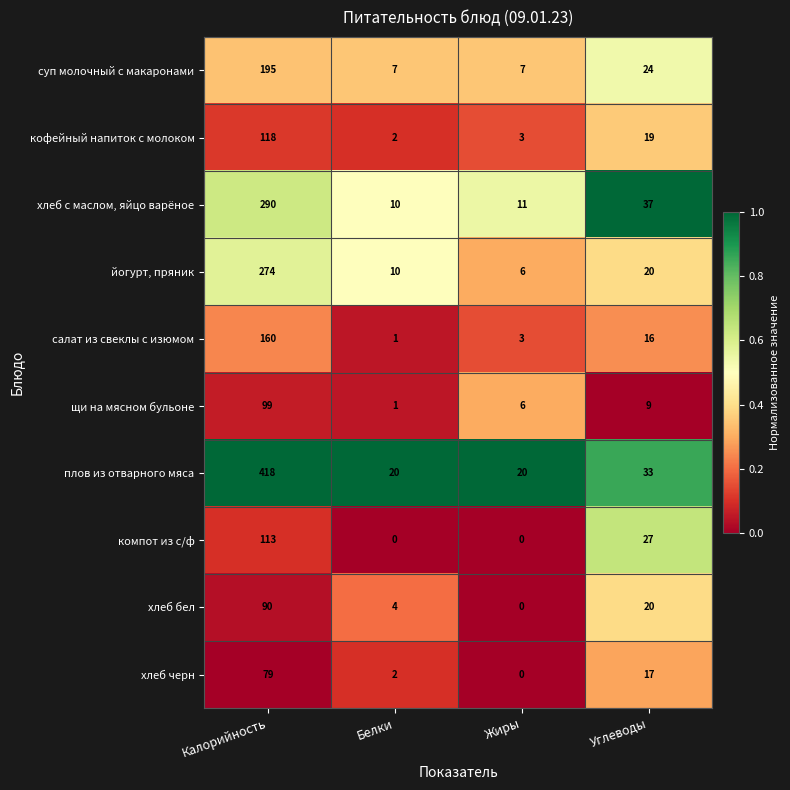

What is the maximum value shown in the chart?

418